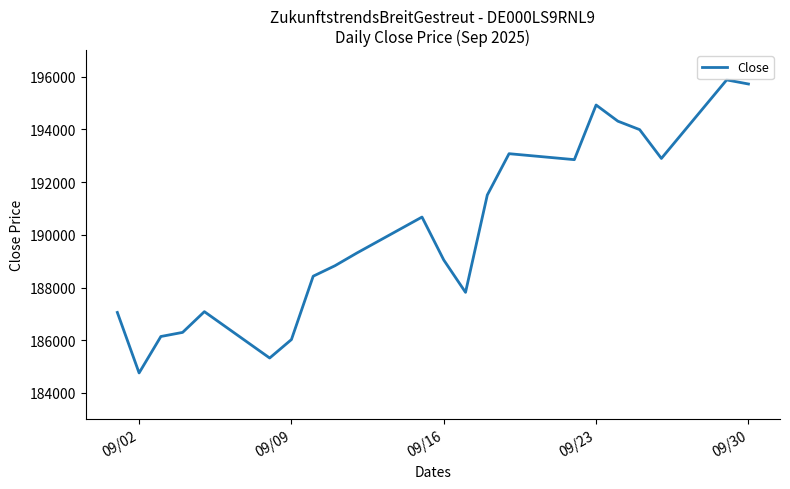

What is the greatest value displayed?

195873